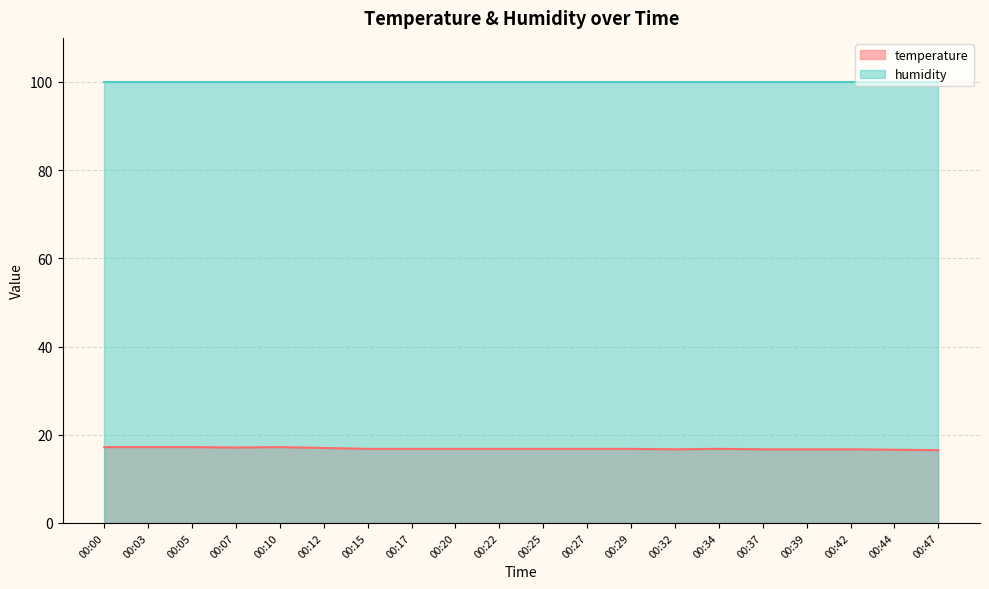

How many points are higher than both their immediate neighbors (excluding endpoints)?

2